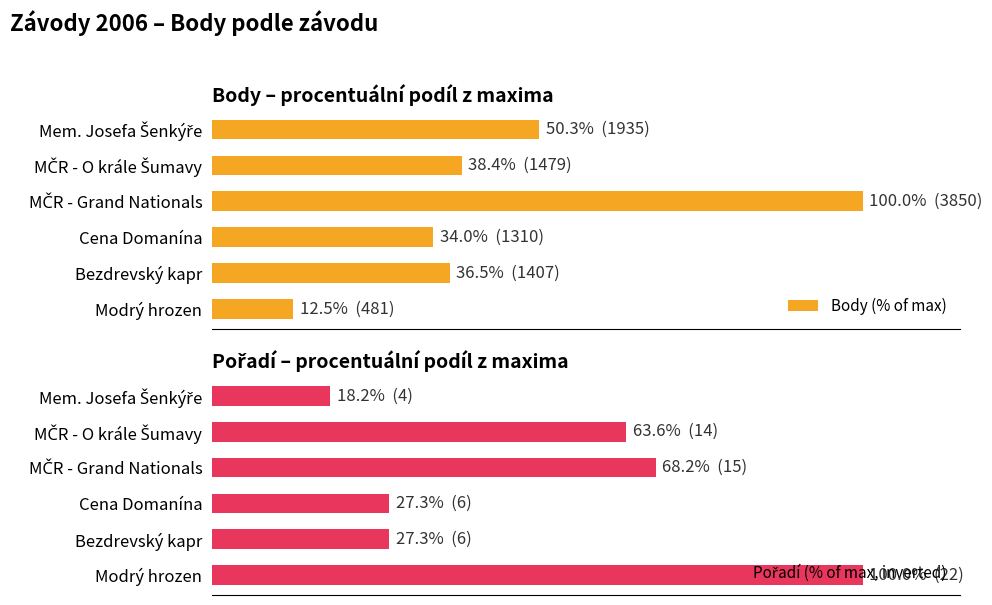

What is the difference between the highest and lowest values at MČR - Grand Nationals?

31.8